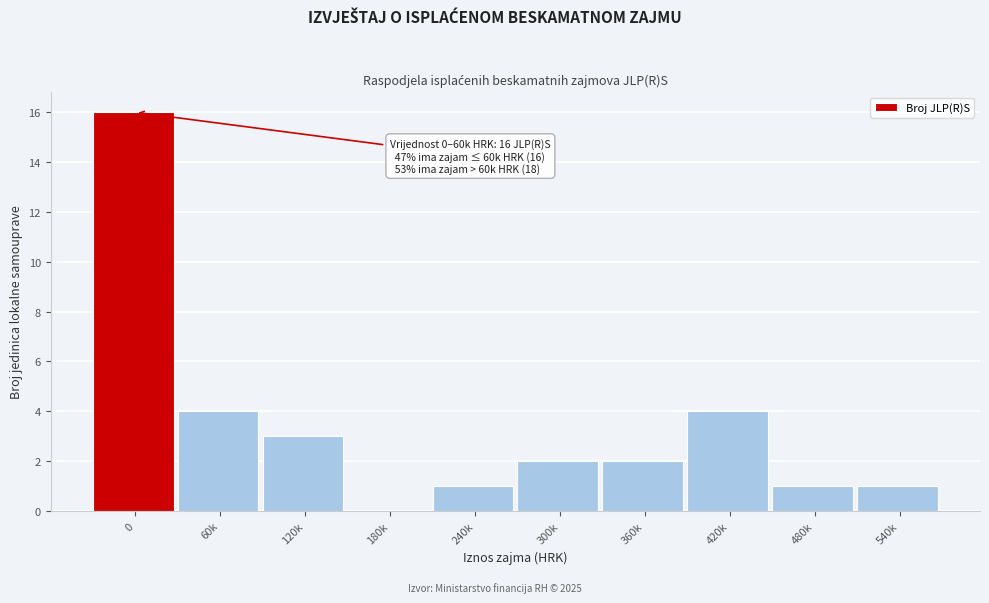

Reading left to right, extract all data points from this chart.

0=16	60k=4	120k=3	180k=0	240k=1	300k=2	360k=2	420k=4	480k=1	540k=1